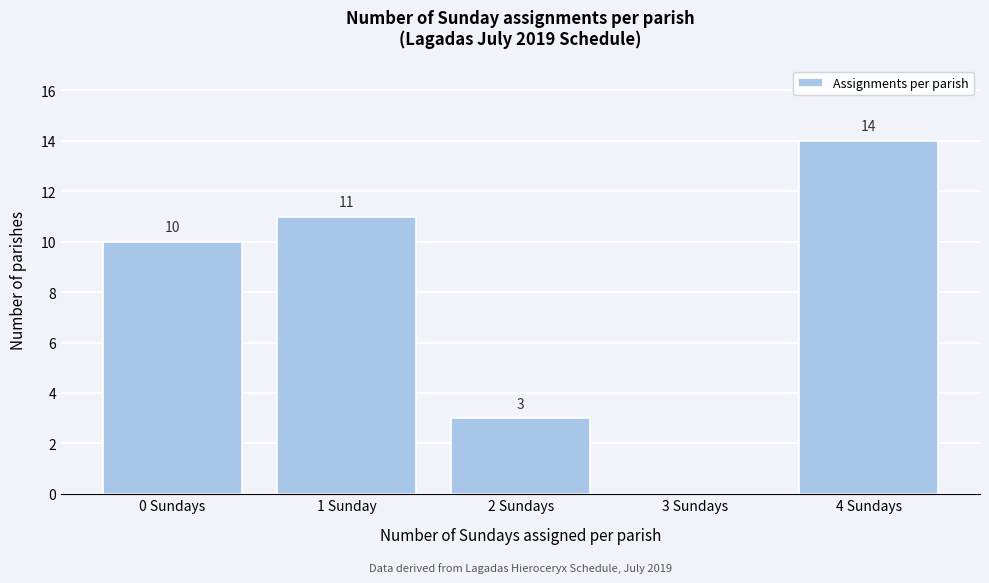

The value at 2 Sundays is 1. True or false?

False